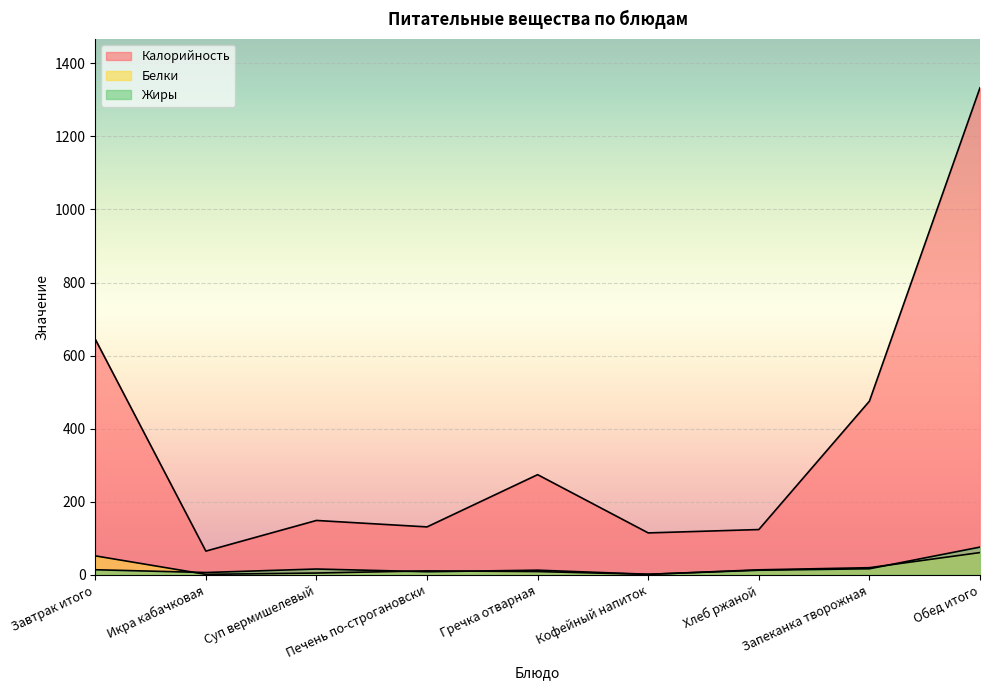

True or false: Жиры has more than 2 interior local peaks.

False